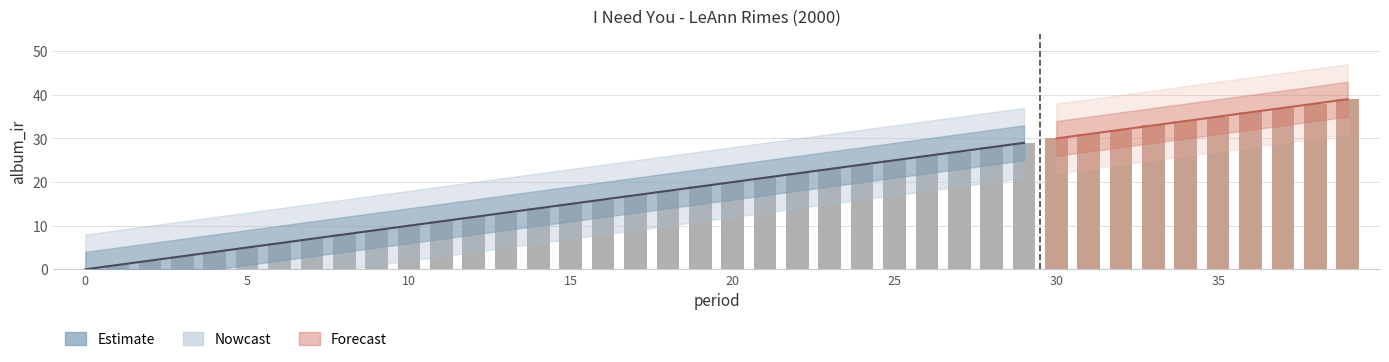

Reading left to right, extract all data points from this chart.

0	1	2	3	4	5	6	7	8	9	10	11	12	13	14	15	16	17	18	19	20	21	22	23	24	25	26	27	28	29	30	31	32	33	34	35	36	37	38	39